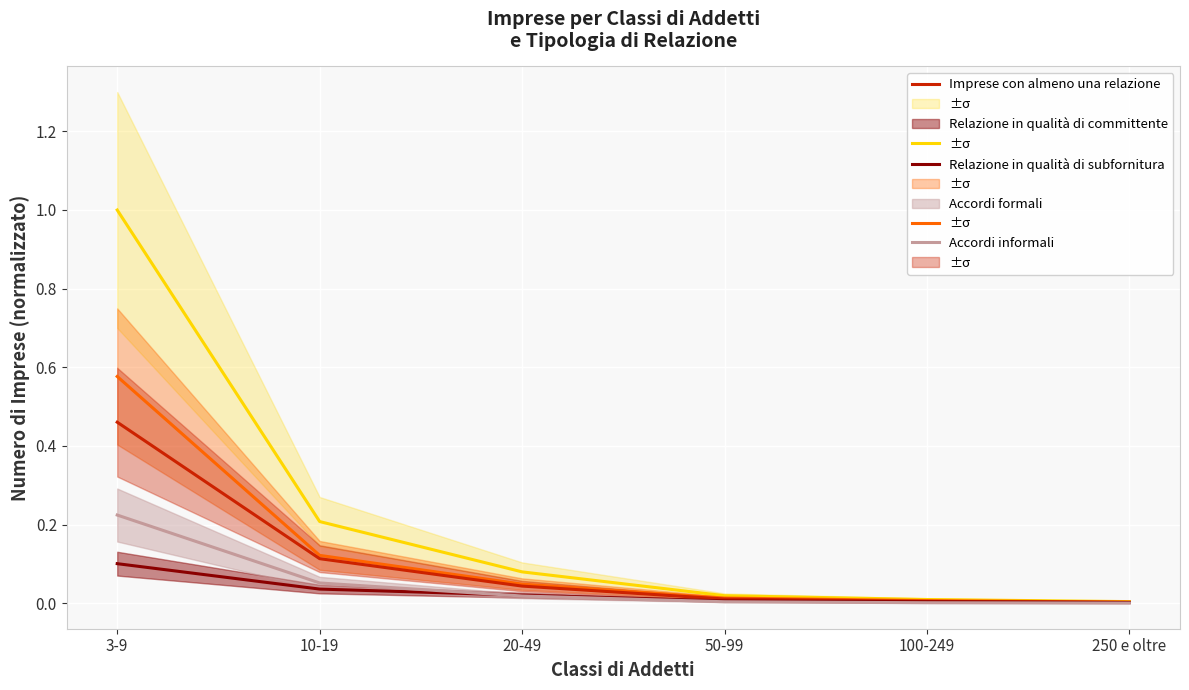

Between 3-9 and 100-249, which series saw the biggest shift?

Imprese con almeno una relazione